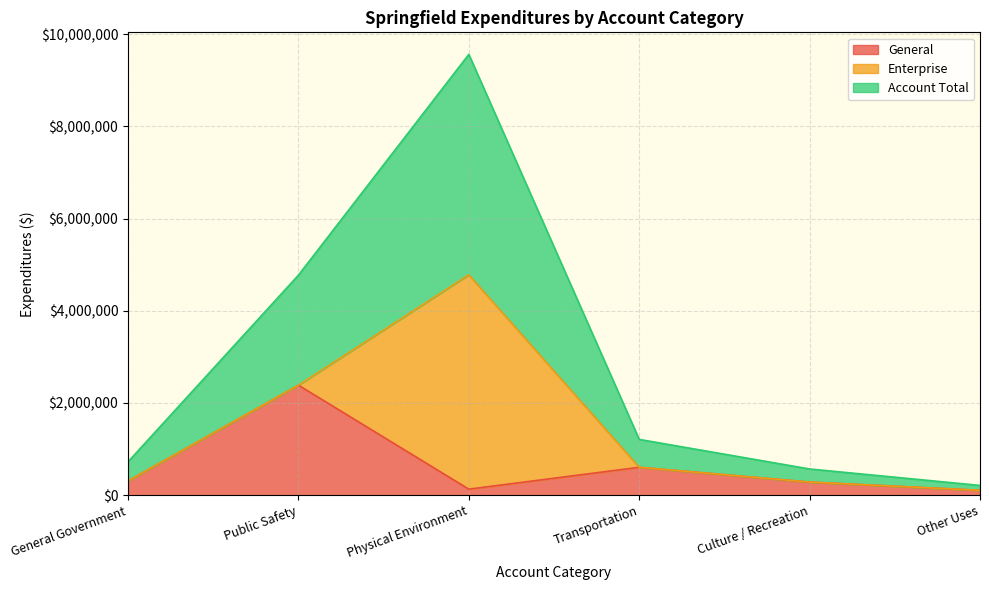

What is the average value of the Account Total series?

2840998